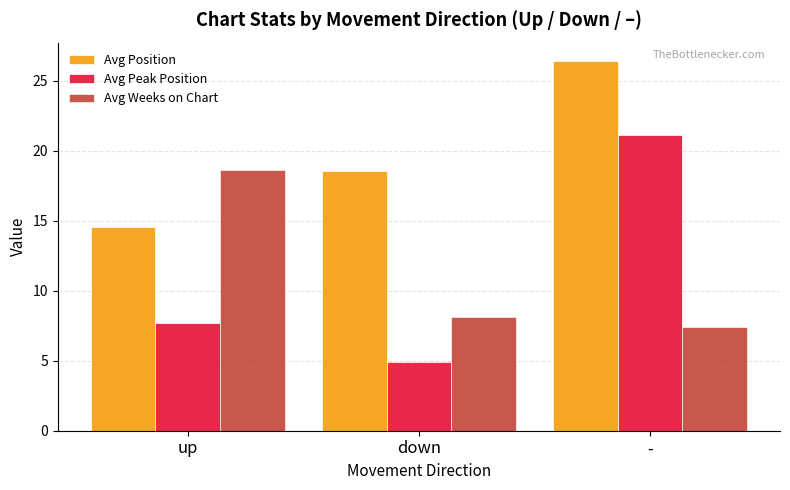

True or false: Avg Peak Position has a value of 21.1 at -.

True